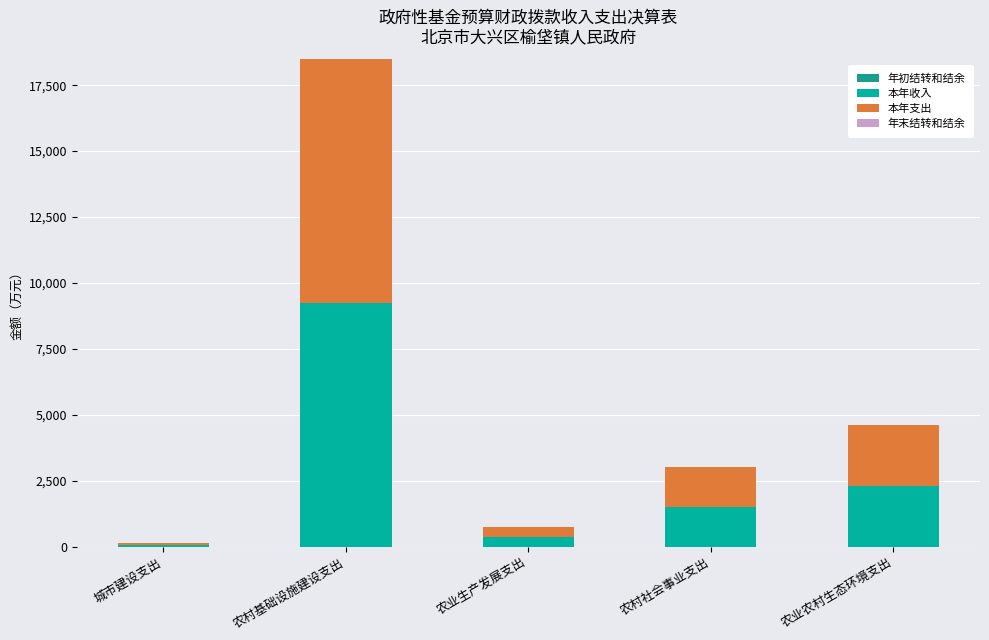

Rank the series by their maximum value, from highest to lowest.

本年收入, 本年支出, 年初结转和结余, 年末结转和结余